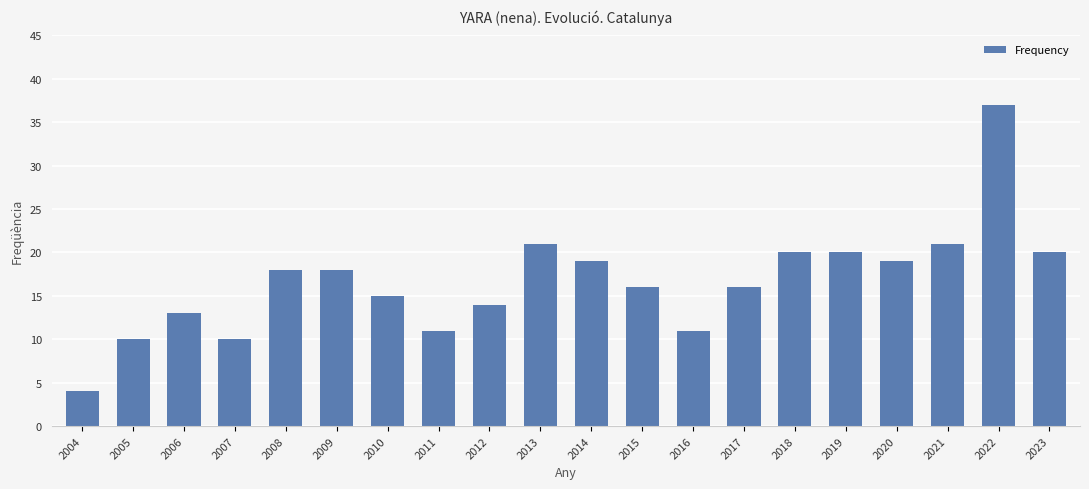

What is the ratio of the value at 2020 to the value at 2014?

1.0